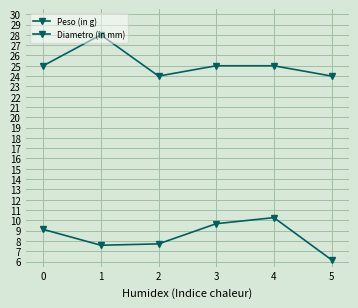

True or false: Peso (in g) has a value of 8.0 at 5.

False